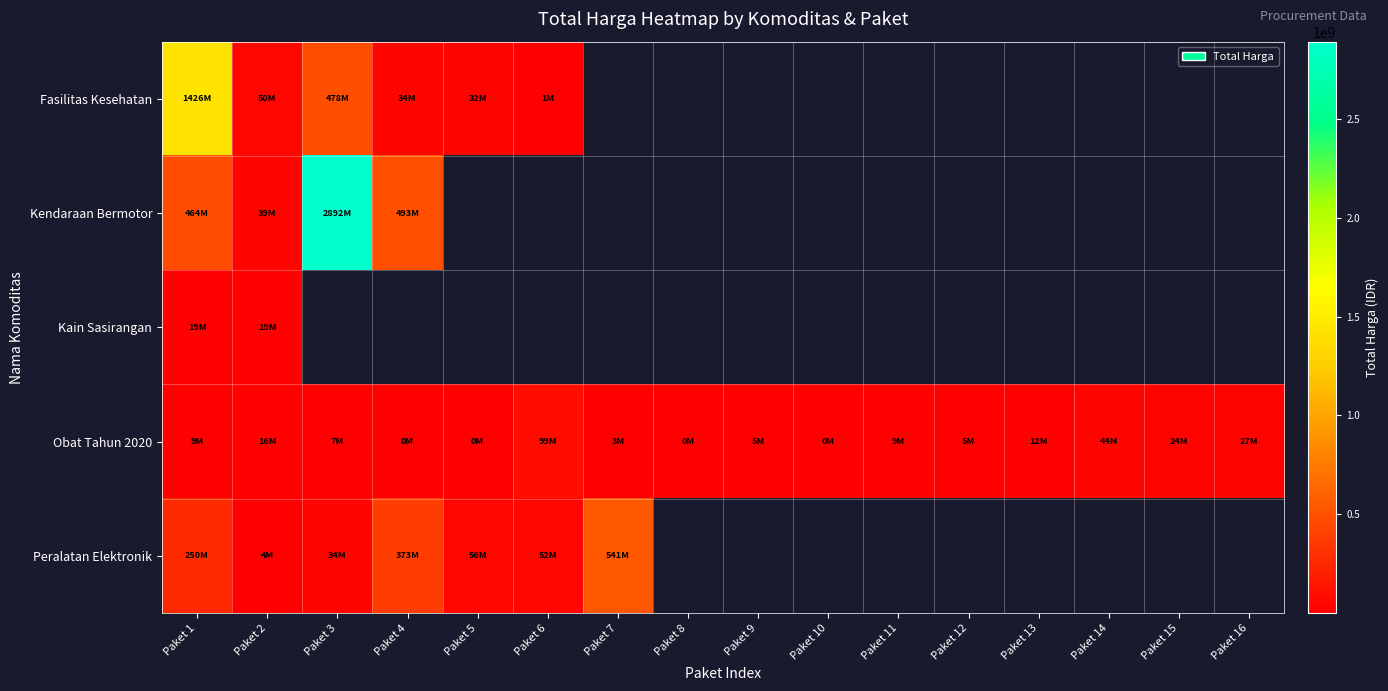

Is it true that Peralatan Elektronik equals 44720465.6 at Paket 3?

False